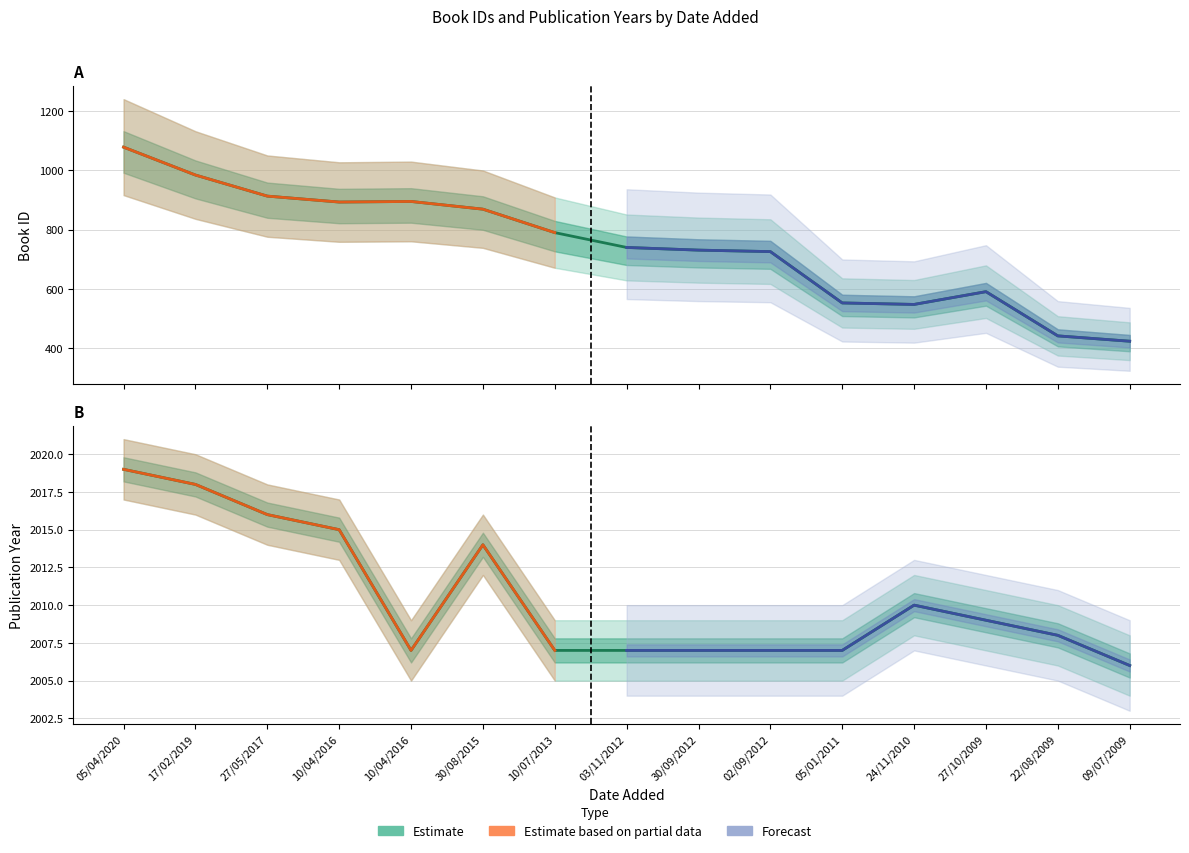

What is the difference between the id values at 27/10/2009 and 03/11/2012?

149